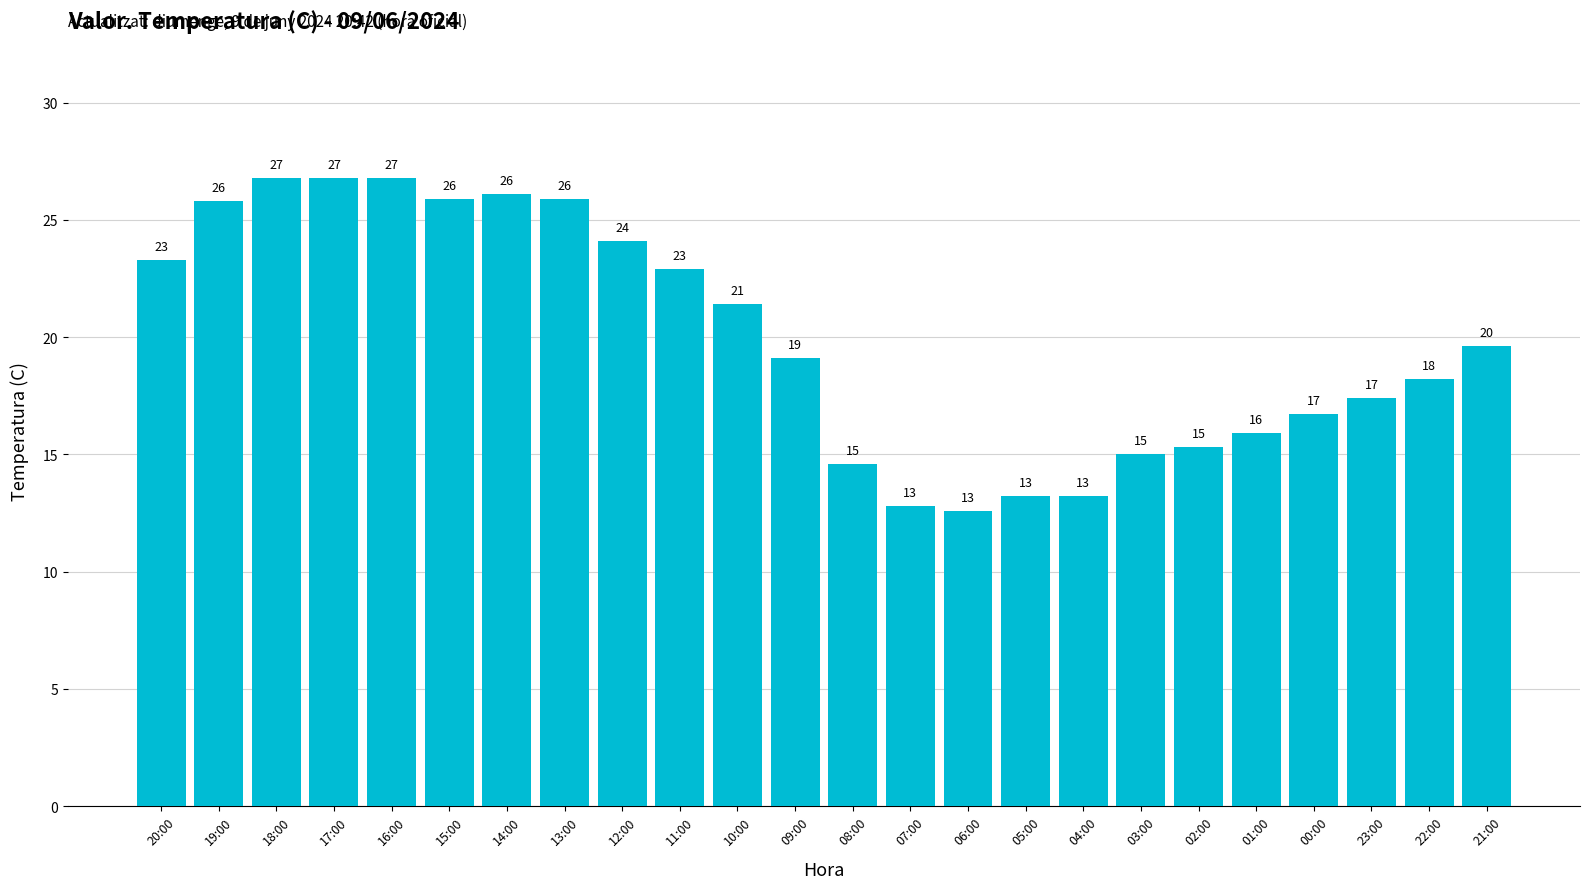

What is the label of the 21st bar from the right?

17:00